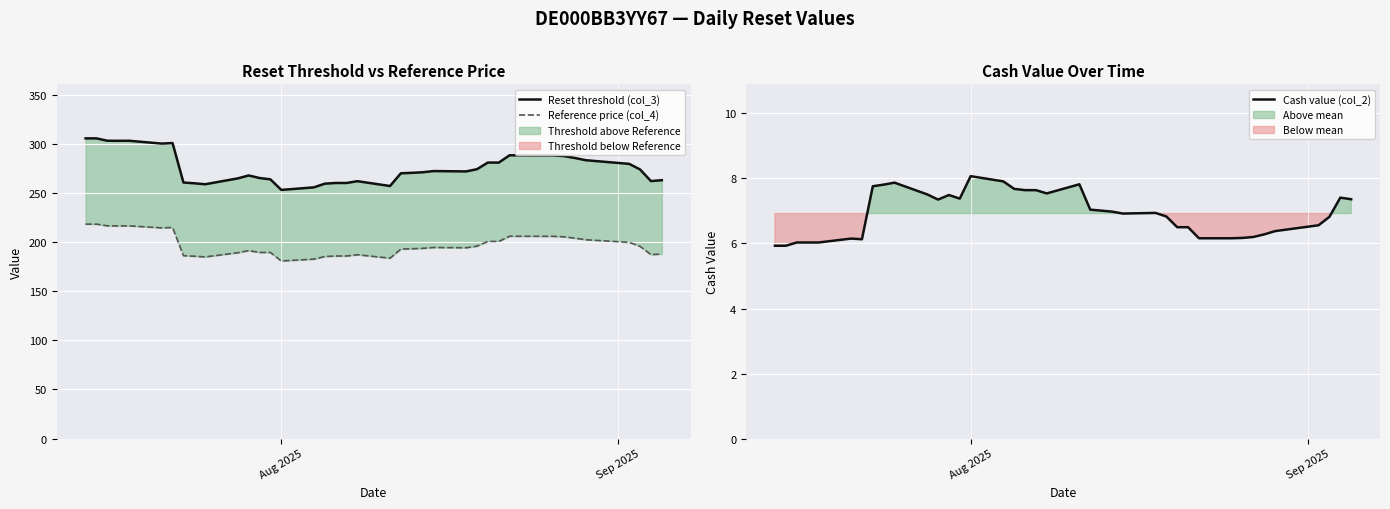

What is the minimum value for Cash value (col_2)?

5.9